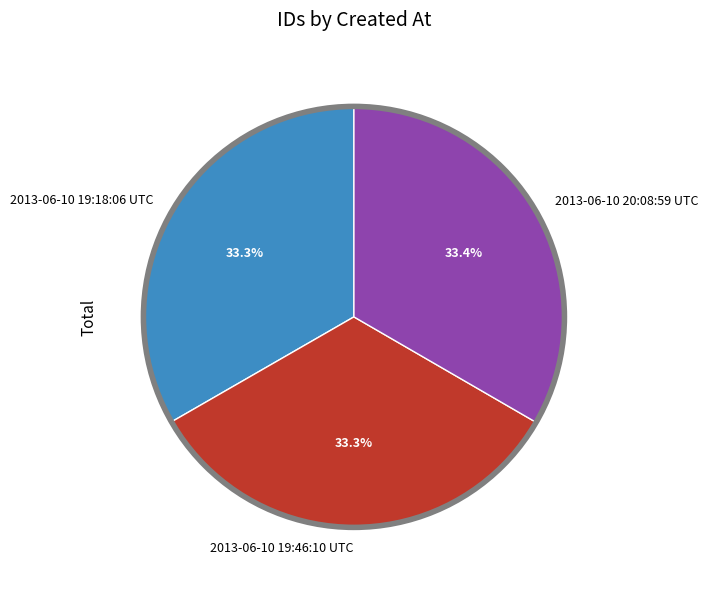

What is the ratio of the value at 2013-06-10 19:46:10 UTC to the value at 2013-06-10 20:08:59 UTC?

1.0